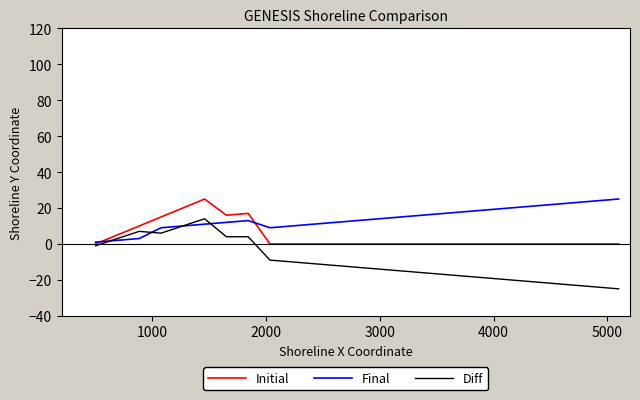

In Initial, how many points are higher than both neighbors (excluding endpoints)?

2